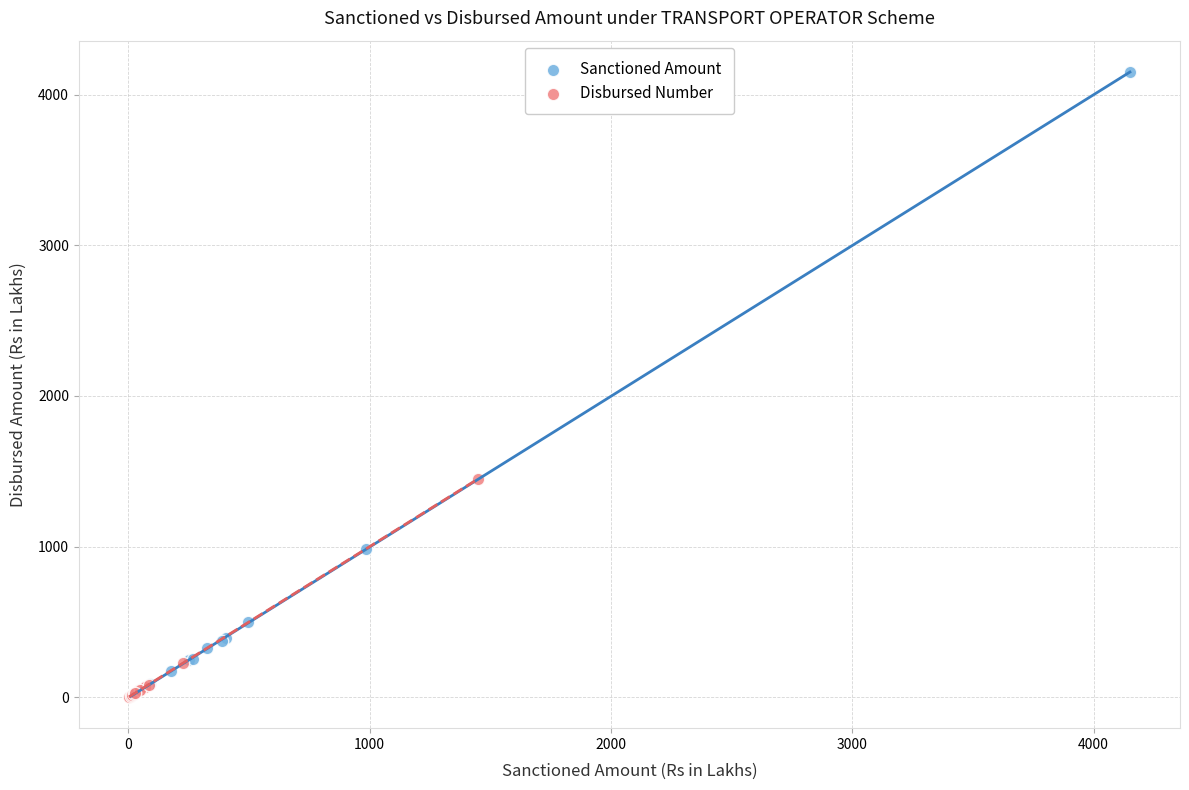

Which series has the widest spread of Y values?

Sanctioned Amount